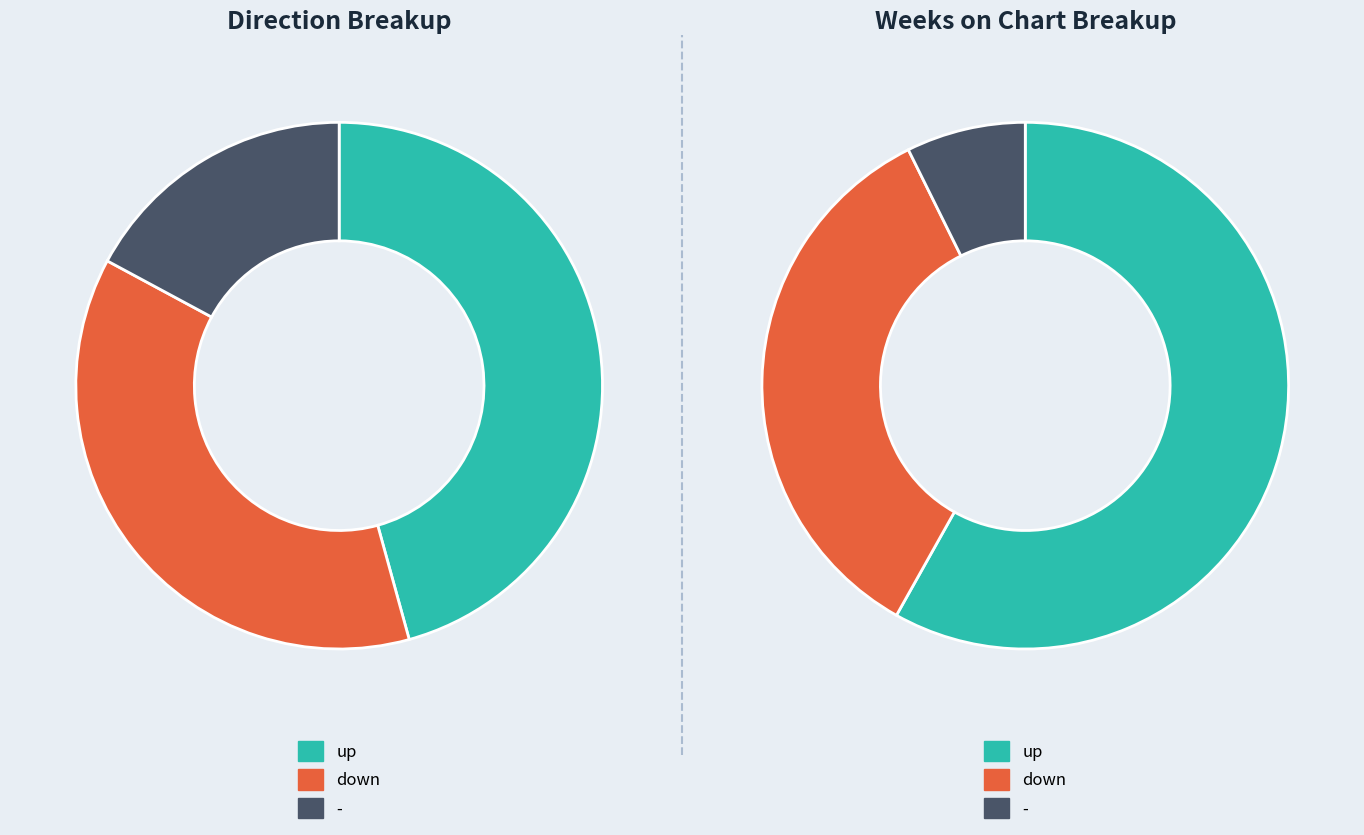

Between up and -, which is larger?

up